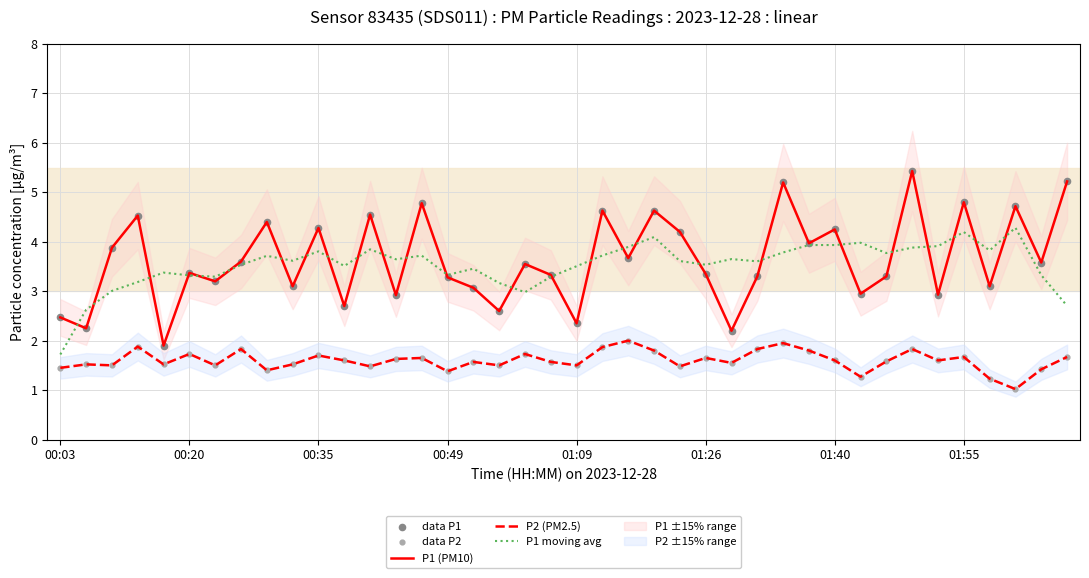

True or false: P1 moving avg and P2 (PM2.5) cross at least once.

False